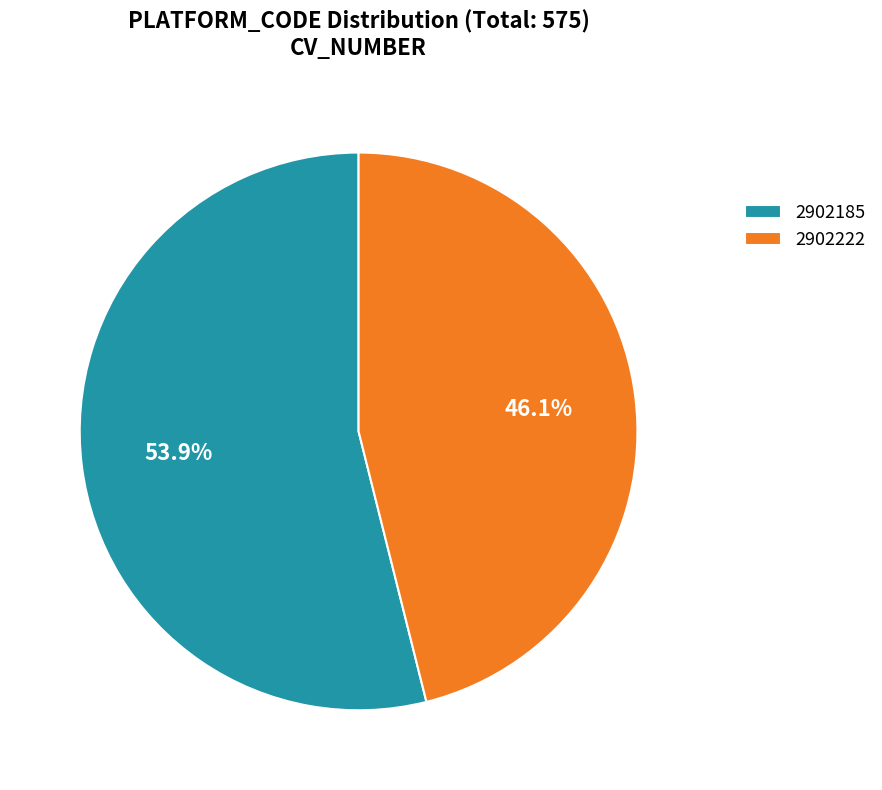

What percentage is the 2902222 slice, to the nearest percent?

46%